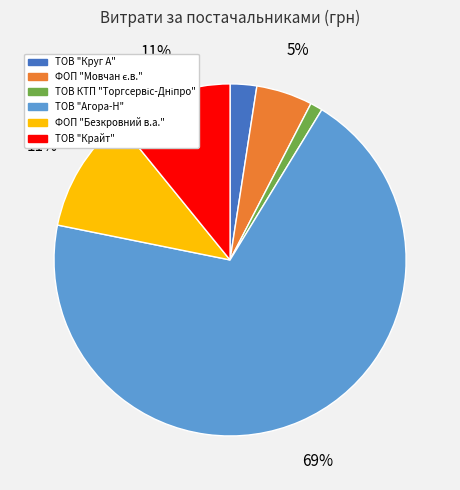

Is there any slice that represents more than half of the pie?

Yes